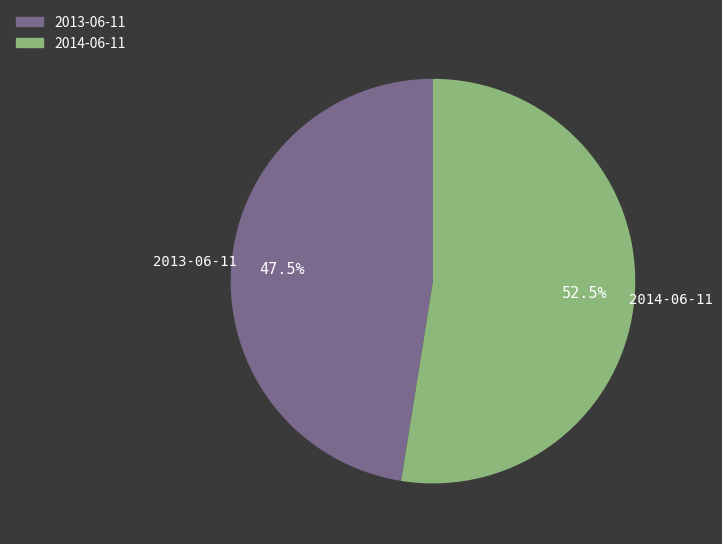

Combined, what portion of the pie is 2013-06-11 and 2014-06-11?

100.0%